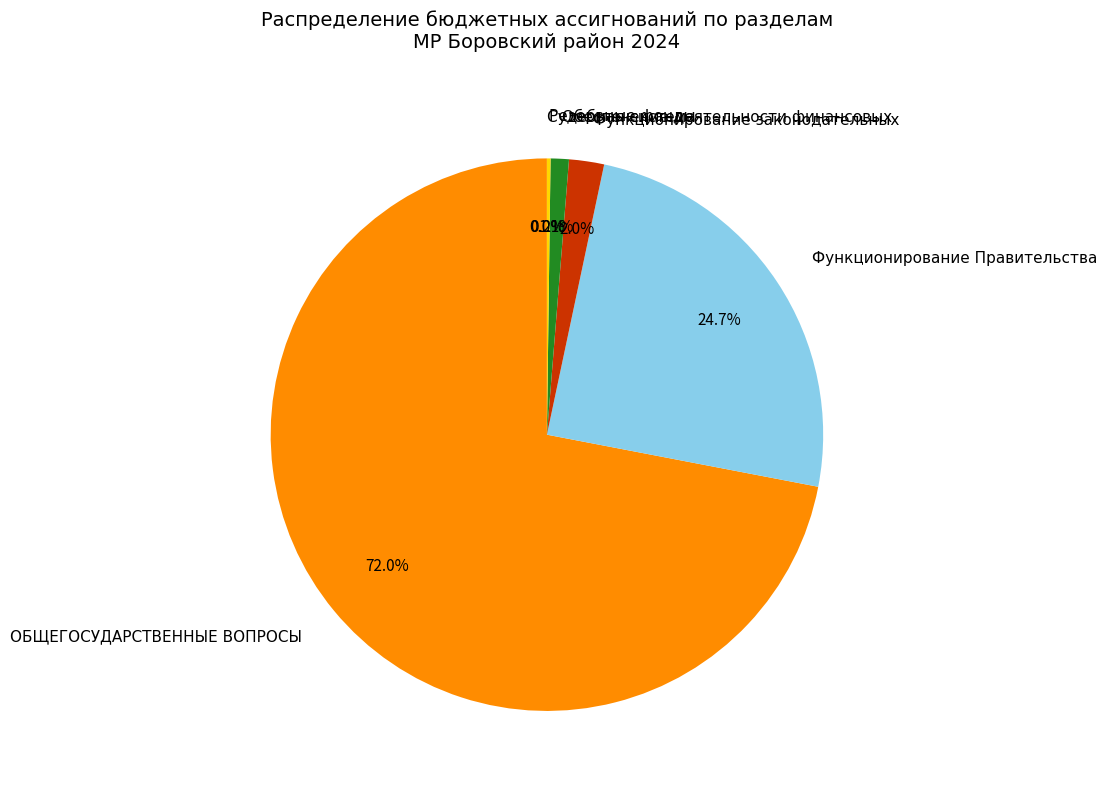

Combined, do Функционирование законодательных and ОБЩЕГОСУДАРСТВЕННЫЕ ВОПРОСЫ account for over 50%?

Yes